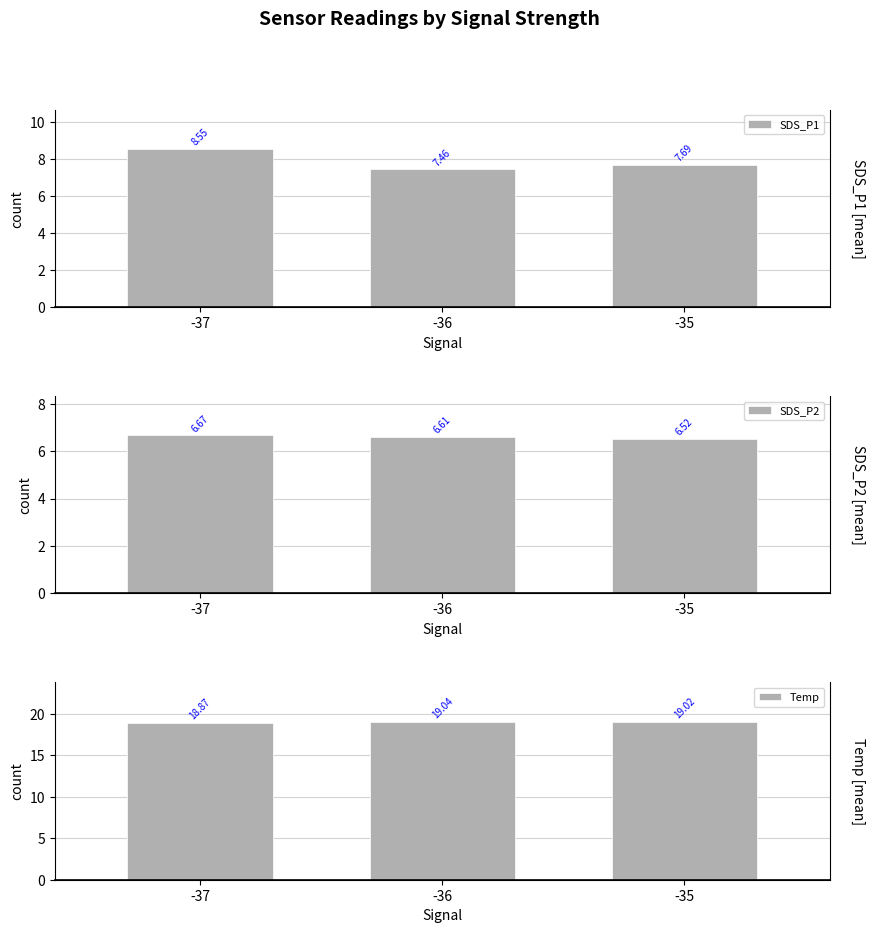

Reading left to right, what are all the values shown in this chart?

SDS_P1: 8.6	7.5	7.7
SDS_P2: 6.7	6.6	6.5
Temp: 18.9	19.0	19.0